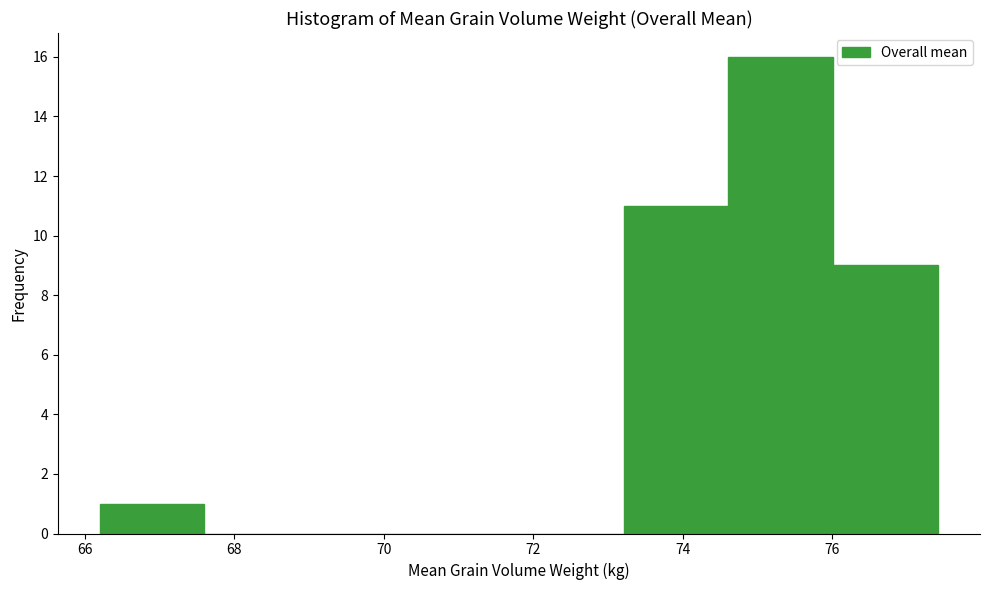

Over which range of the x-axis is the bar tallest?

74.6 to 76.0